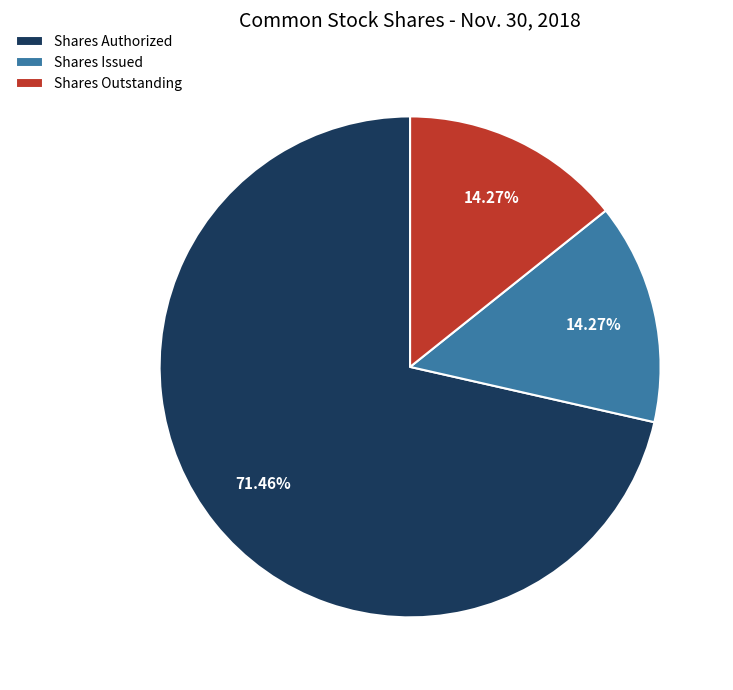

Is Shares Authorized the majority of the pie?

Yes